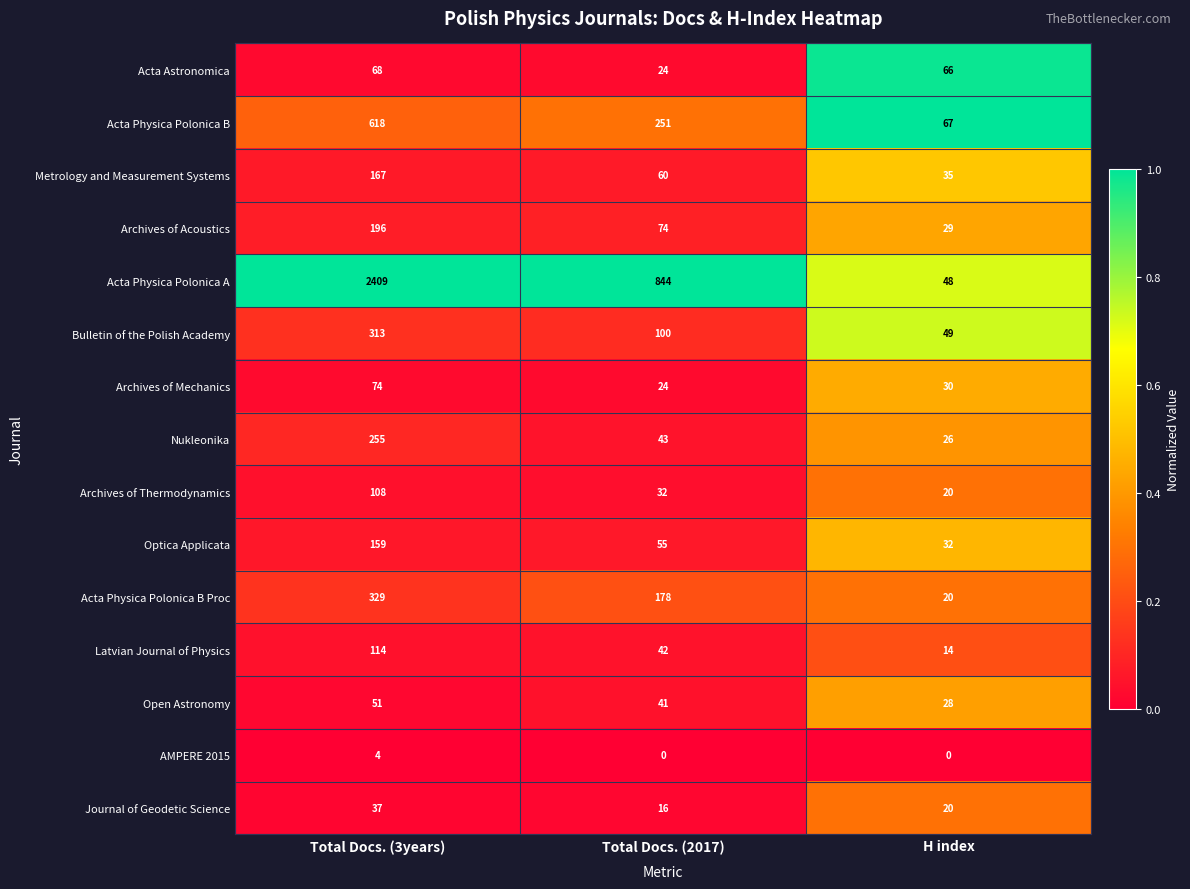

The Acta Physica Polonica A series shows 48 at H index. True or false?

True